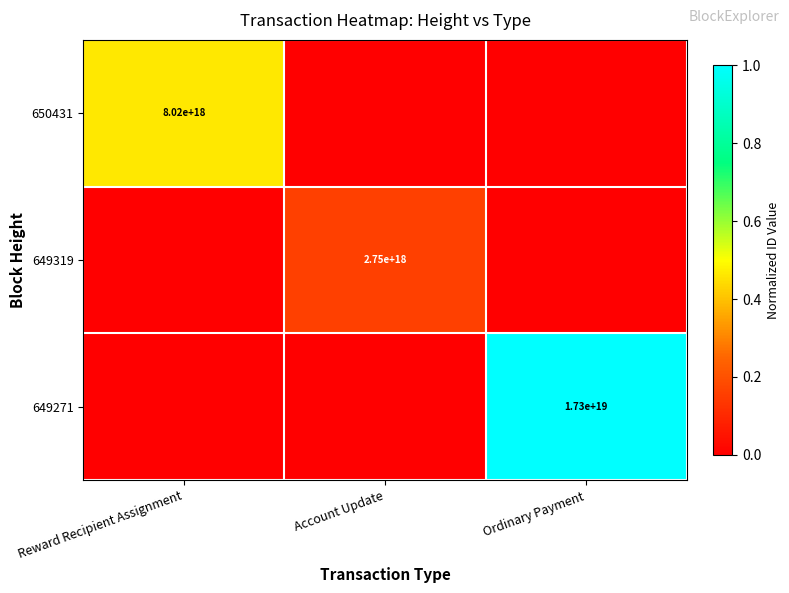

The 649271 series shows 17300000000000000000 at Ordinary Payment. True or false?

True